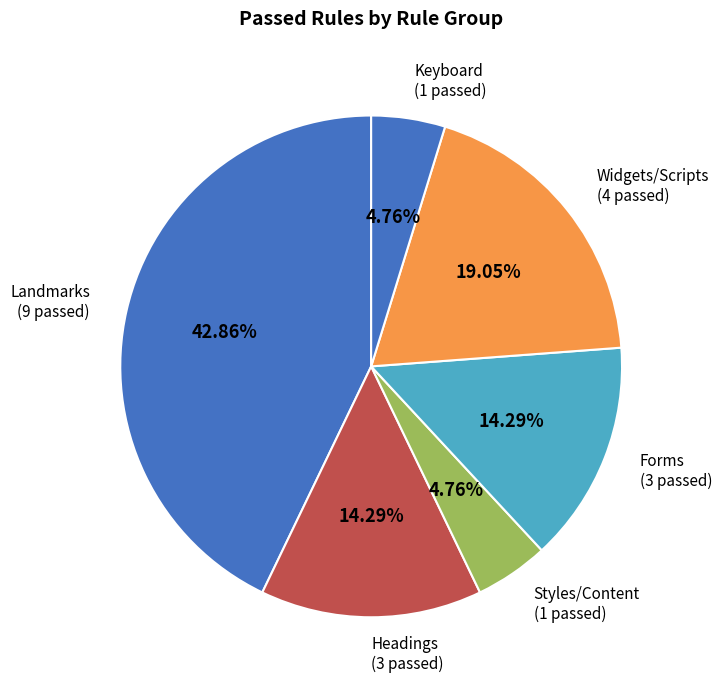

Count the number of slices in the pie.

6